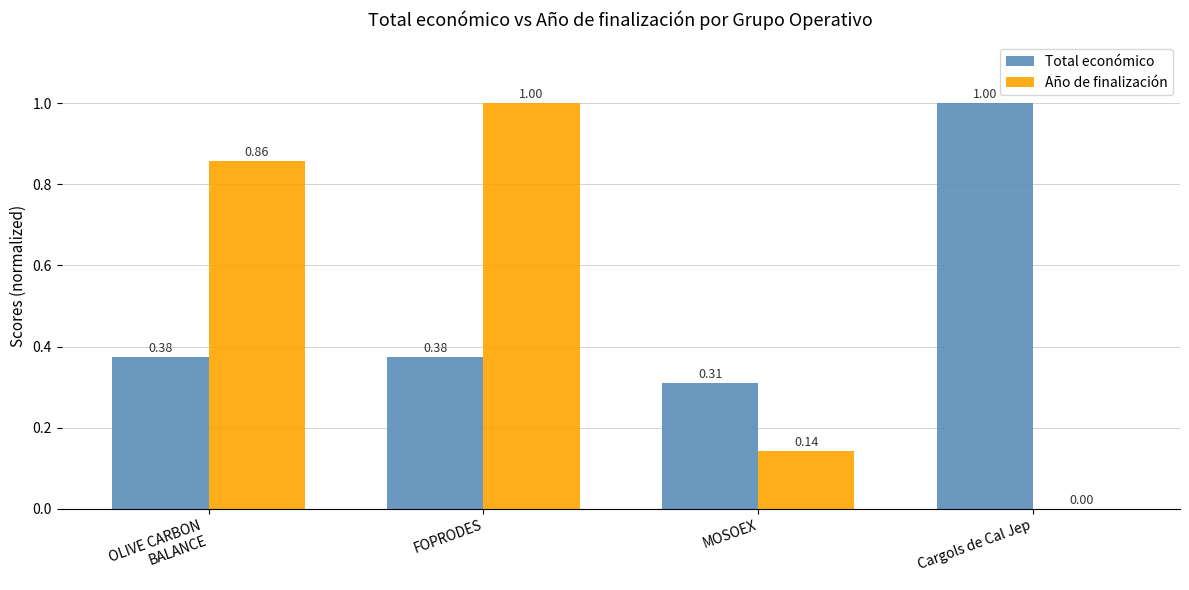

Are the bars grouped side by side (vs. stacked)?

Yes